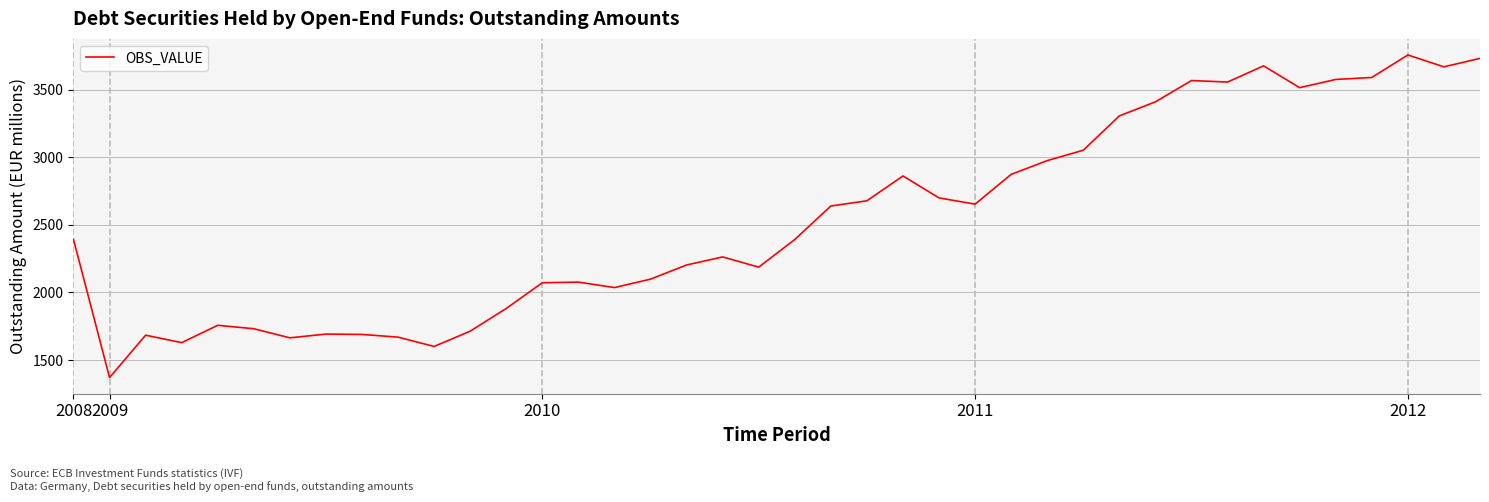

Does the chart have visible grid lines?

Yes